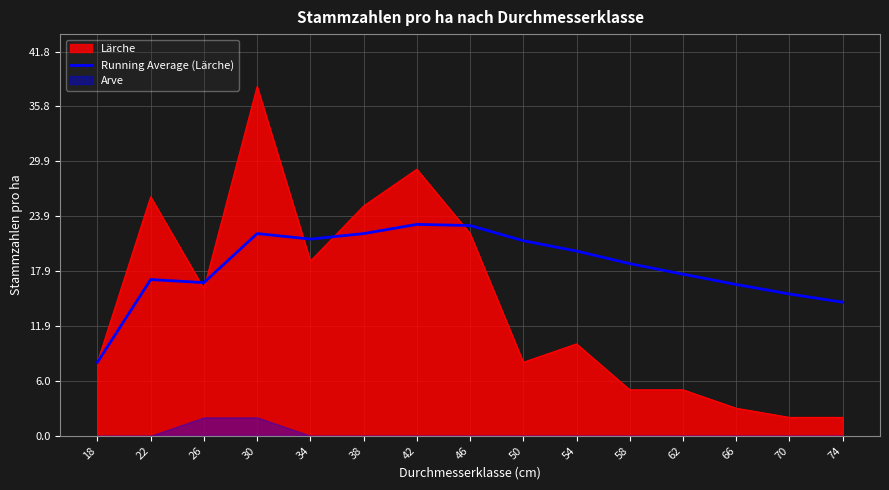

The value of Running Average (Lärche) at 62 is 17.6. True or false?

True